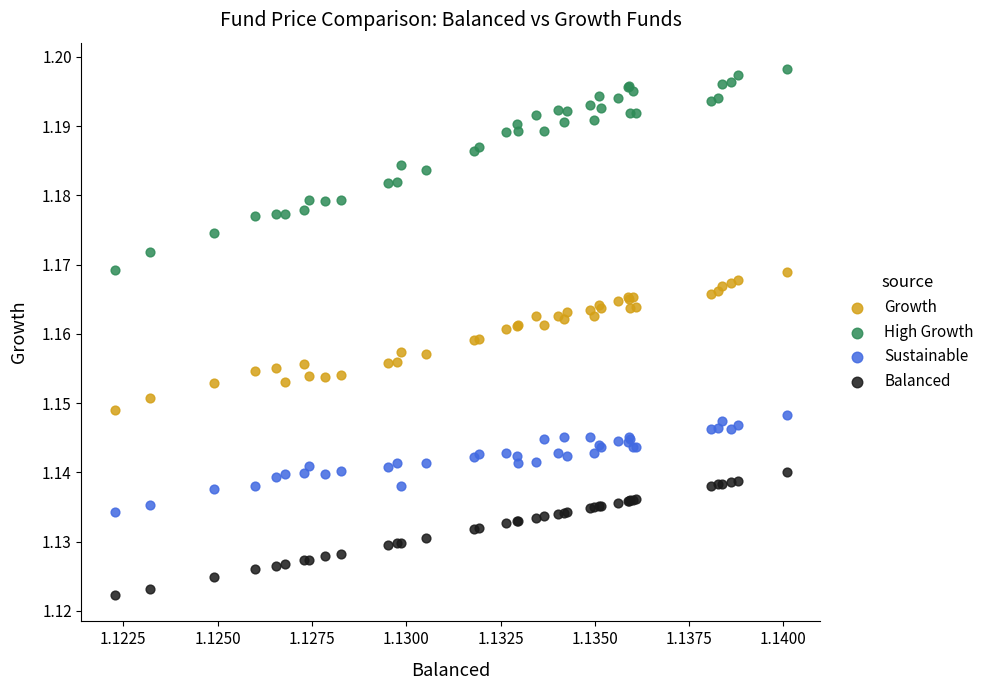

Which series reaches the maximum Y coordinate?

High Growth